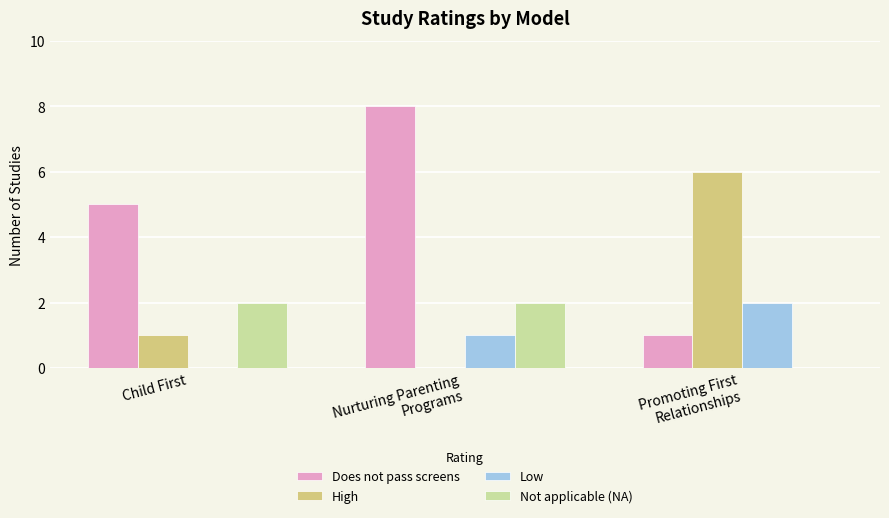

What are all the series names shown in the legend?

Does not pass screens, High, Low, Not applicable (NA)